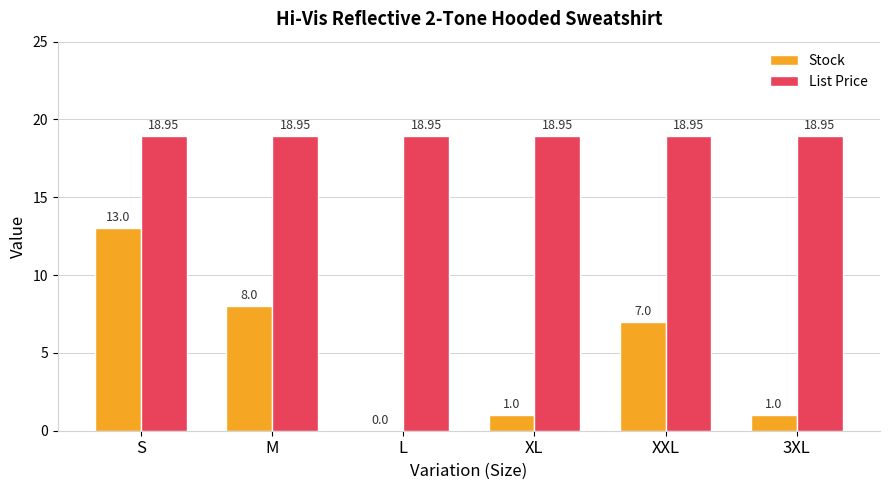

Which series changed the most between S and XL?

Stock